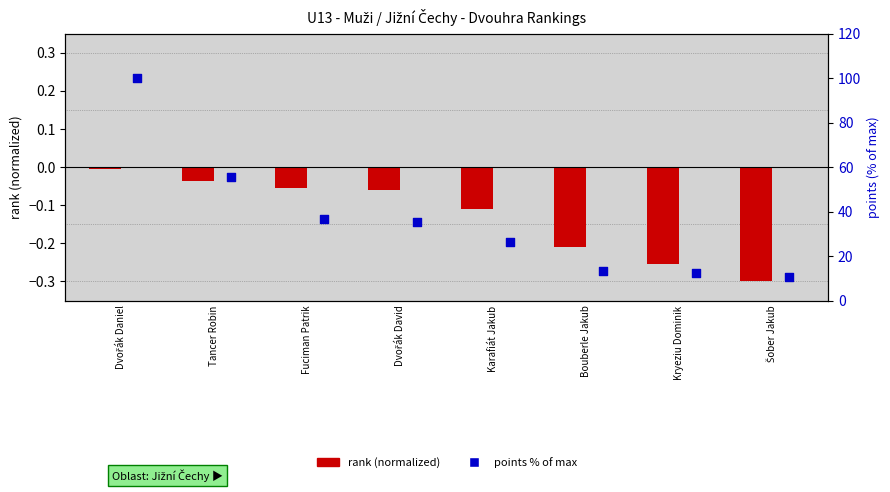

Which series has the largest total across all categories?

points (% of max)